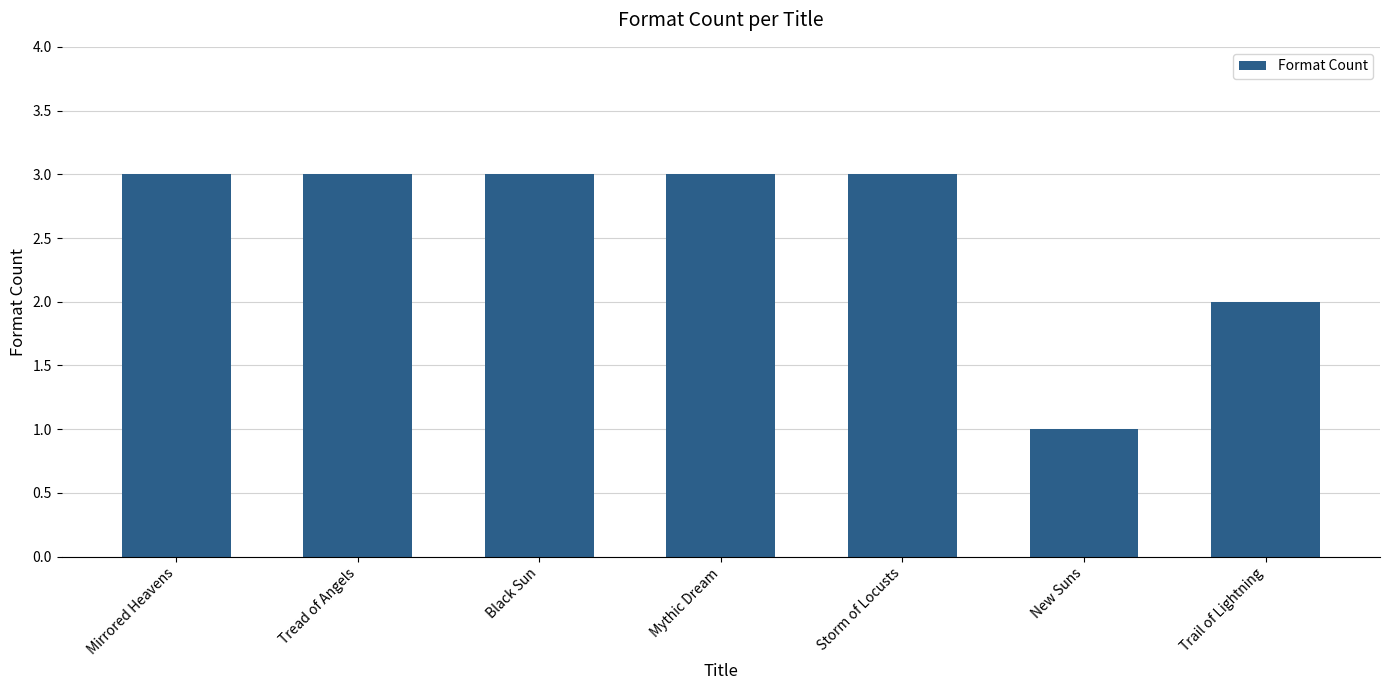

What value does the data have at Trail of Lightning?

2